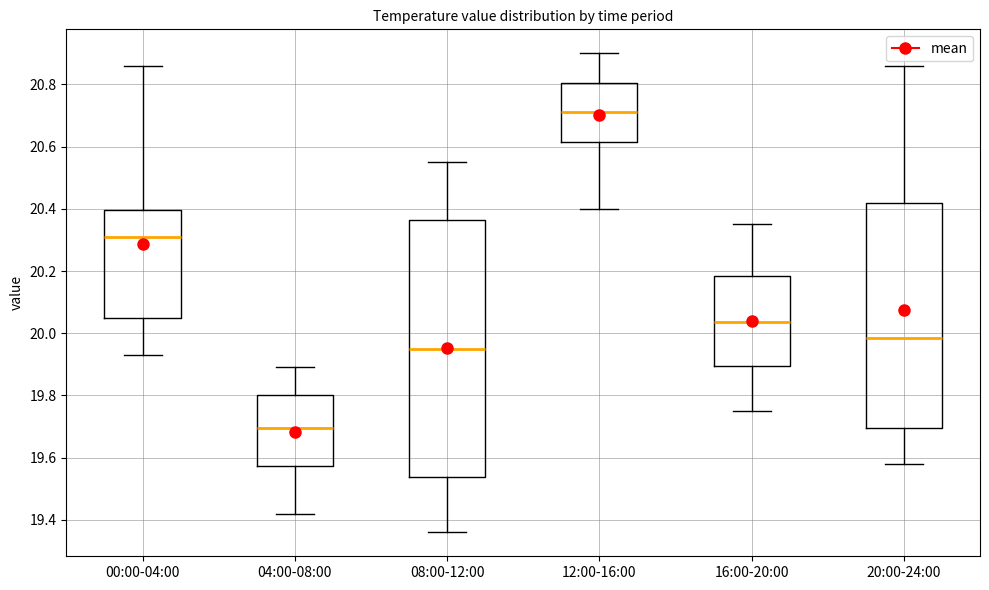

Comparing the boxes themselves (not the whiskers), which one is the tallest?

08:00-12:00